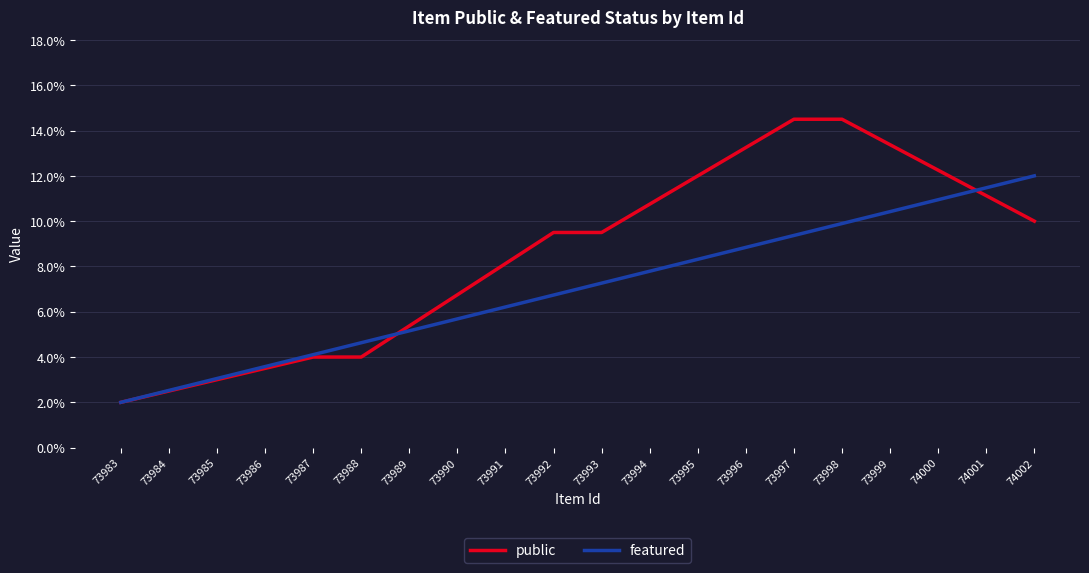

Count the number of categories in the chart.

20